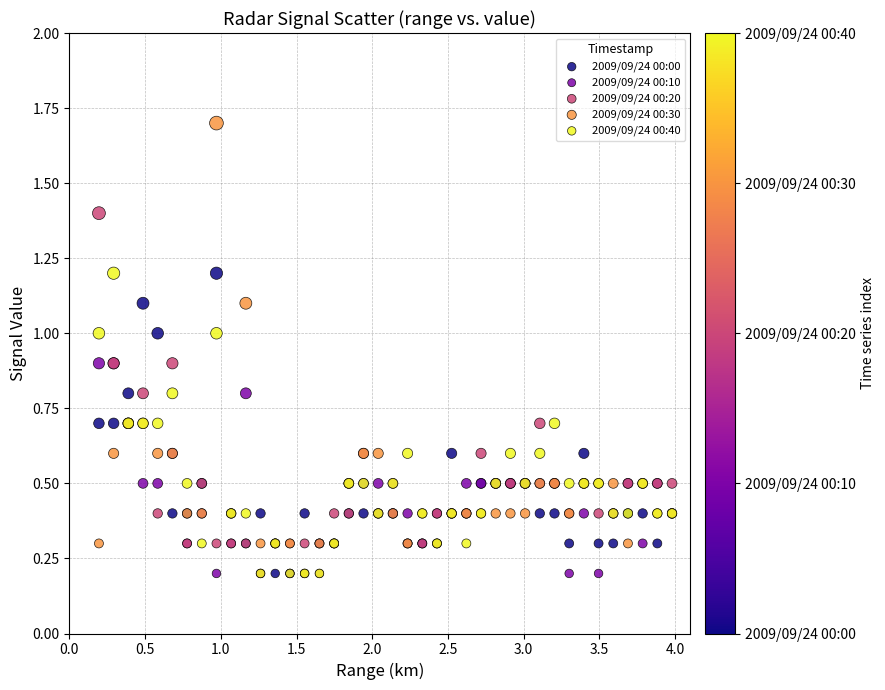

What are all the series names shown in the legend?

2009/09/24 00:00, 2009/09/24 00:10, 2009/09/24 00:20, 2009/09/24 00:30, 2009/09/24 00:40